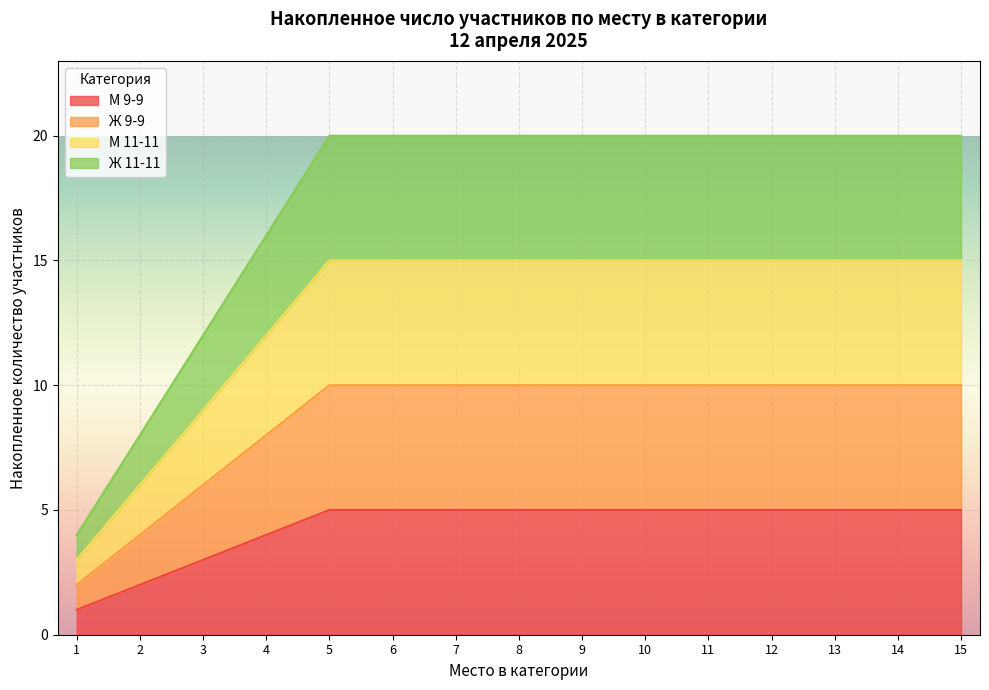

Where is М 11-11 nearest to the value 8?

8